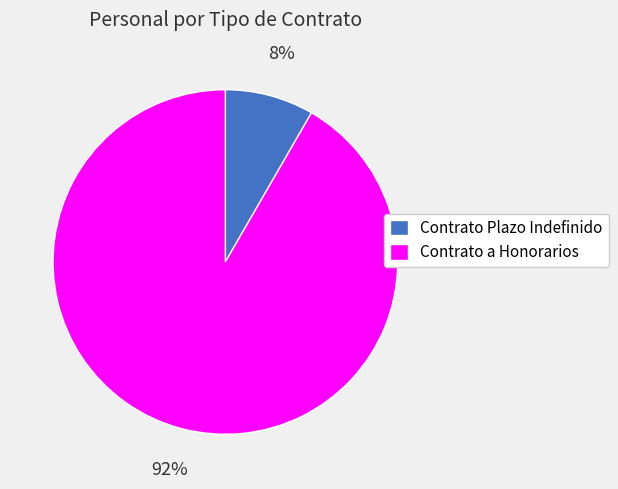

Count the number of slices in the pie.

2